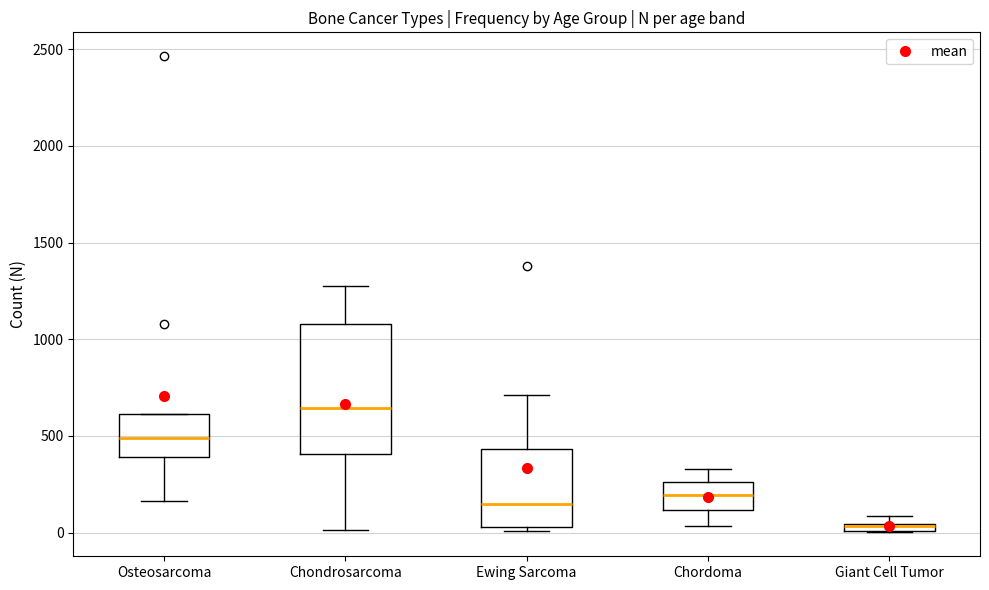

Where is the lower edge of the box for Giant Cell Tumor on the y-axis? The values are not printed on the chart, so give them approximately, as read against the axis.

0